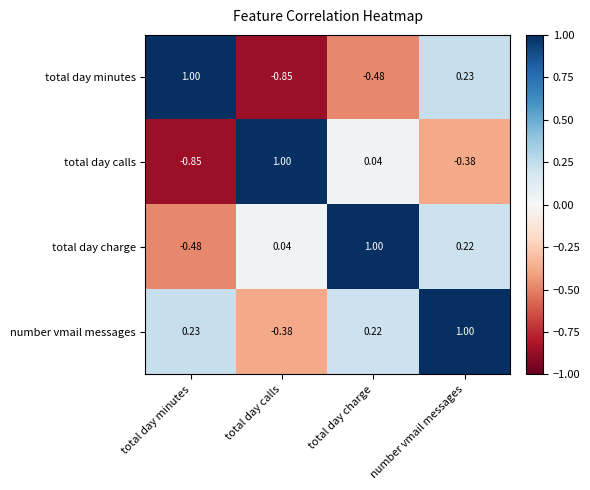

Where does the total day minutes series first go above 0?

total day minutes